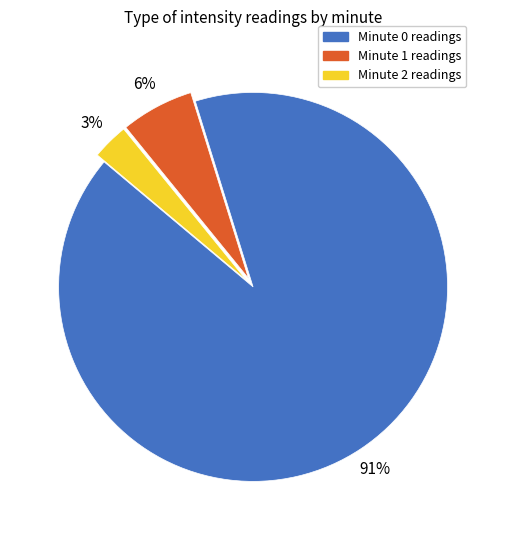

What percentage is the Minute 2 readings slice, to the nearest percent?

3%